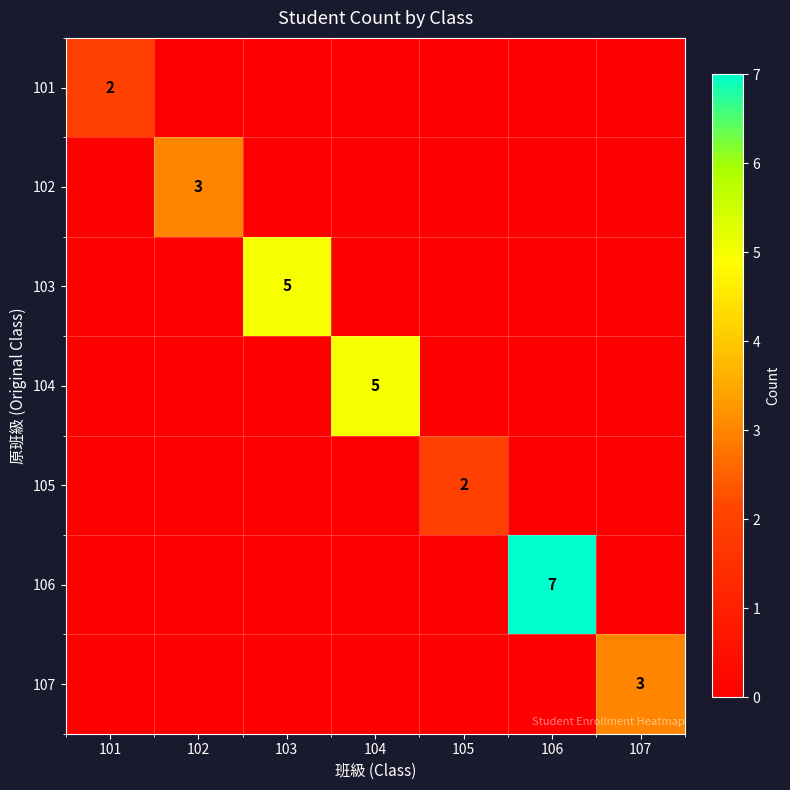

How many 103 values are between 0 and 1?

6